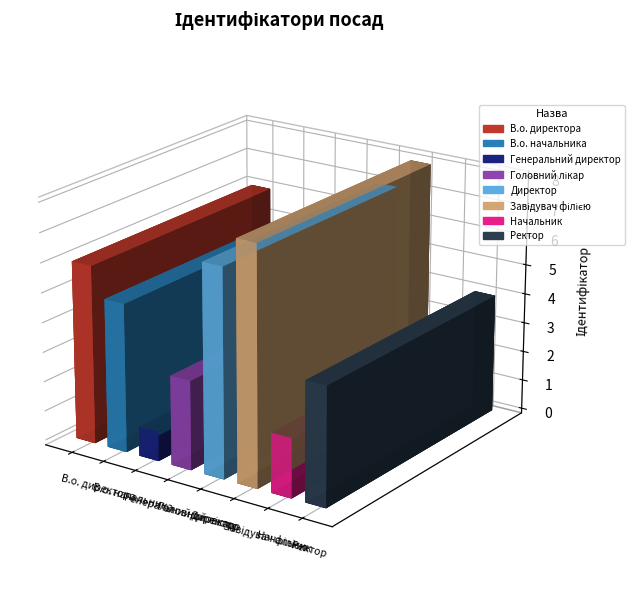

What is the change in value from Головний лікар to Начальник?

-1